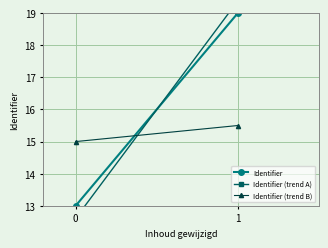

What is the sum of all Identifier (trend B) values?

30.5